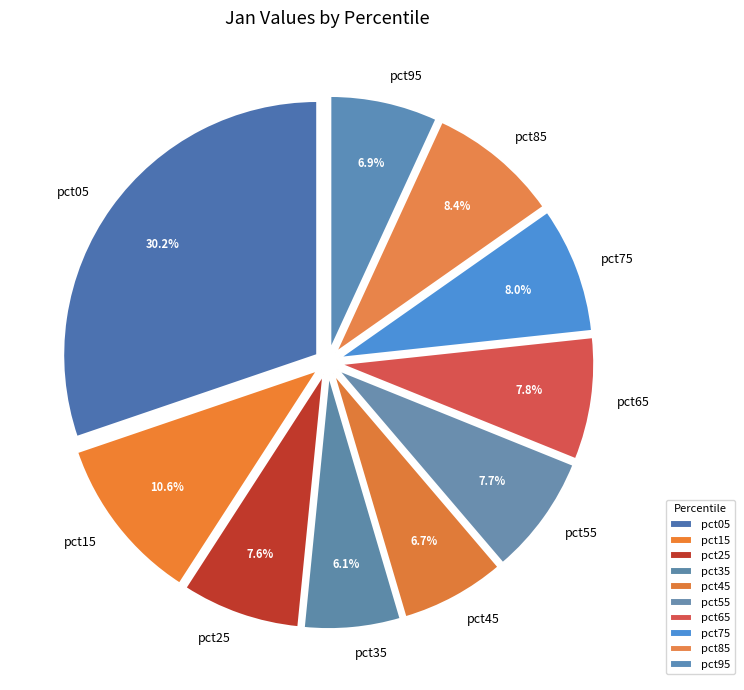

What is the largest slice in the pie chart?

pct05